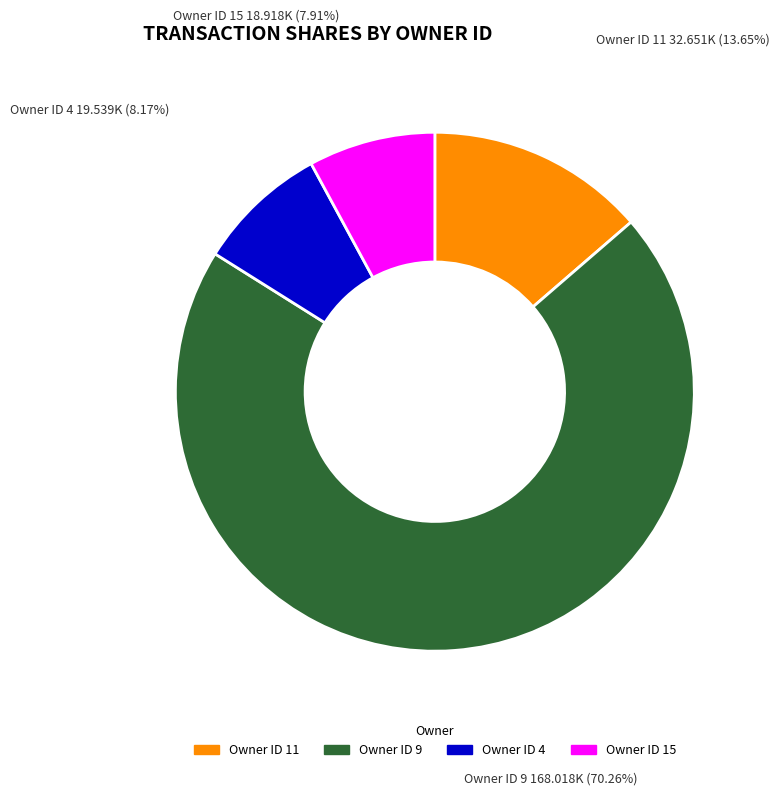

Does any single category account for the majority?

Yes